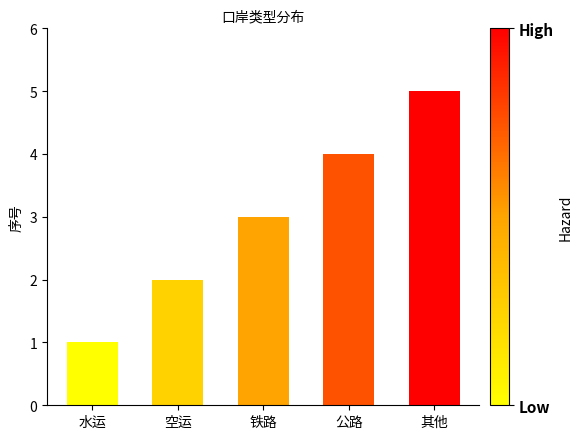

The value at 铁路 is 1. True or false?

False